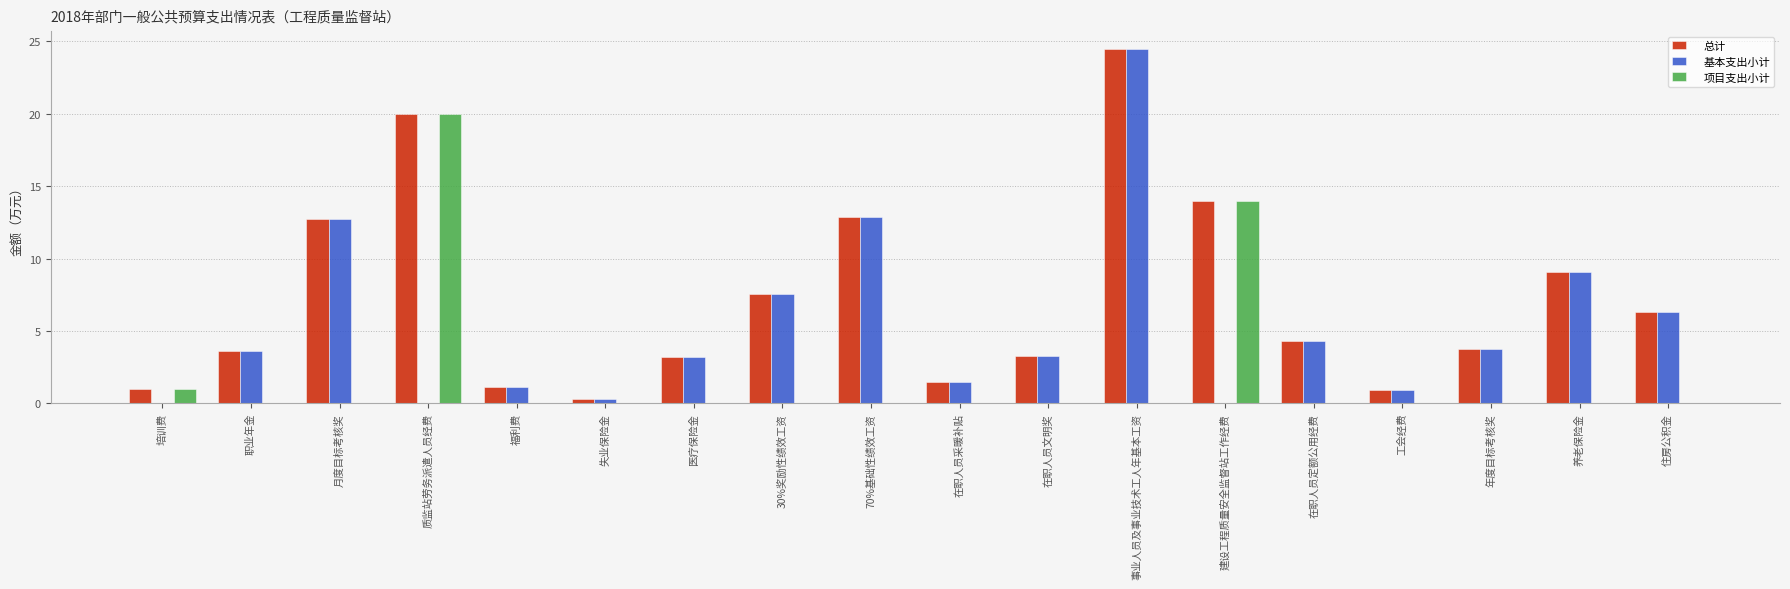

Is the value of 项目支出小计 at 月度目标考核奖 greater than the value of 总计 at 培训费?

No